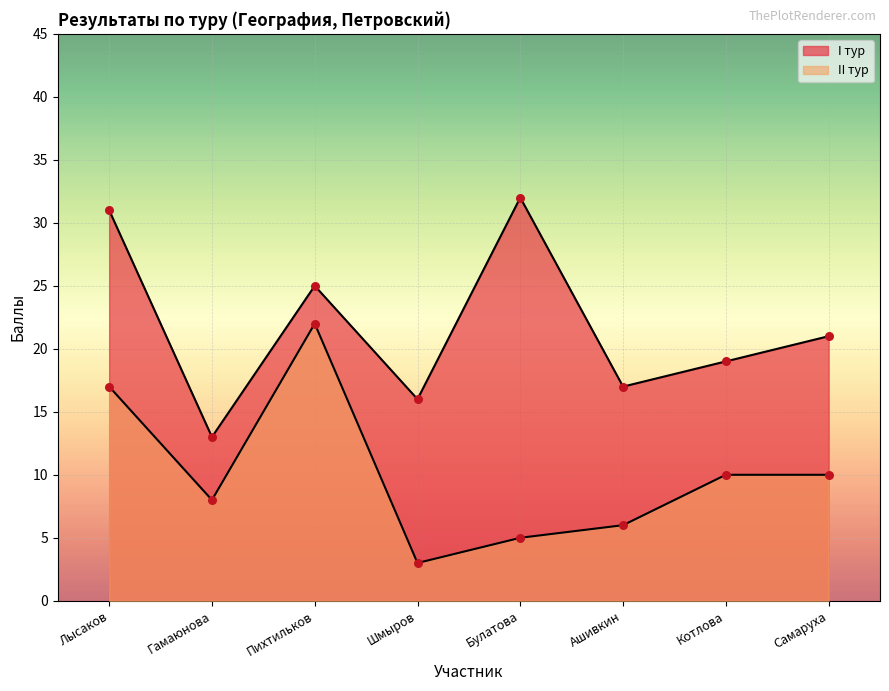

Which series has the largest total across all categories?

I тур